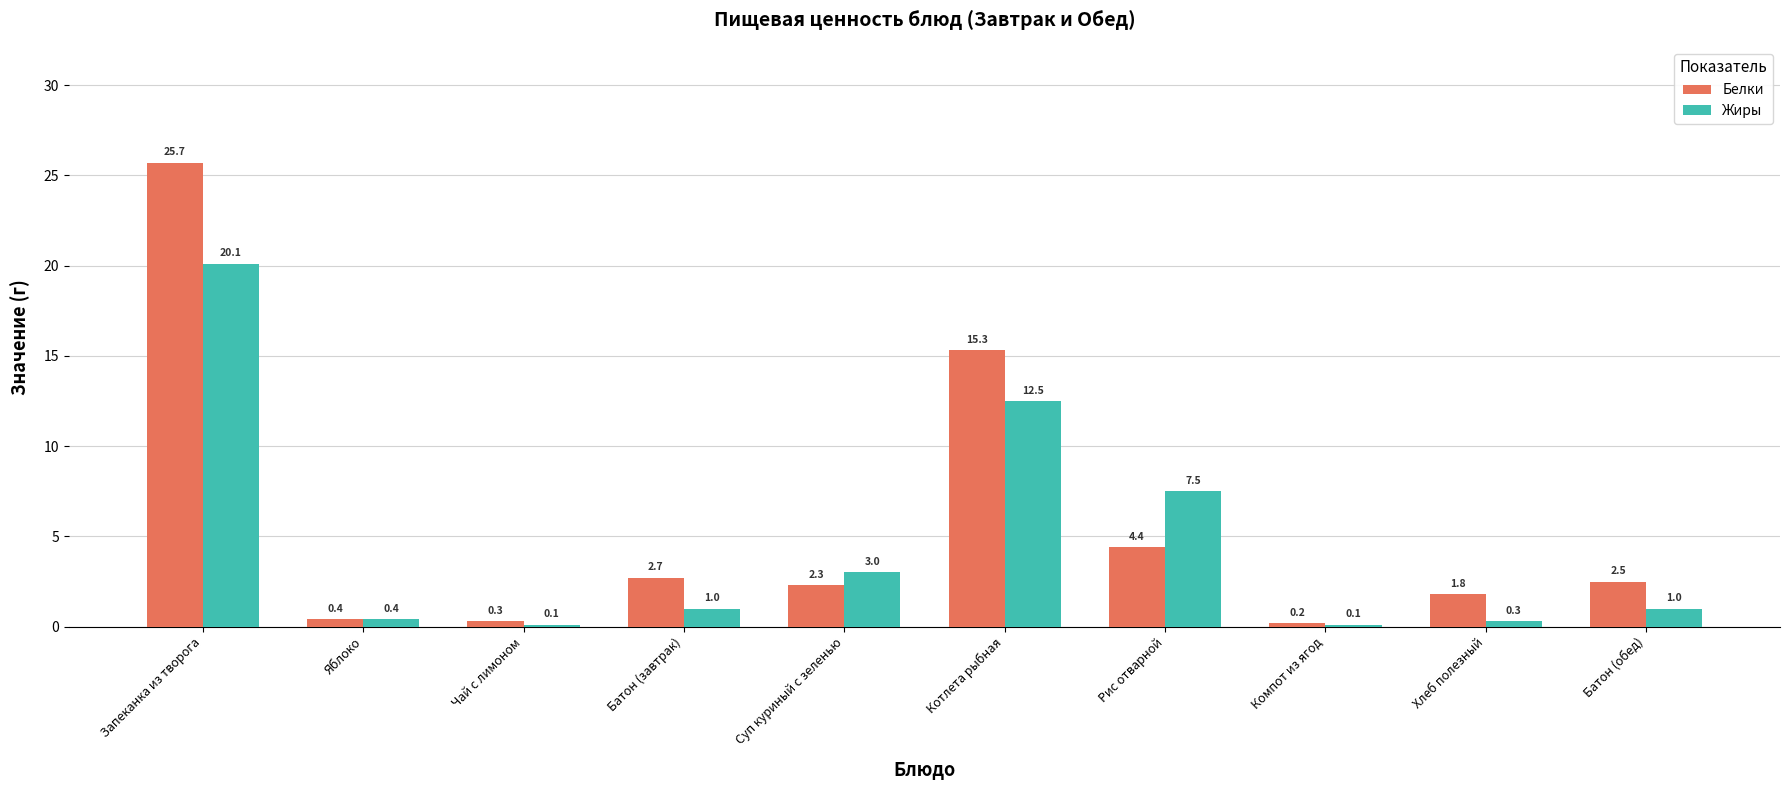

How many bars are there in each group?

2